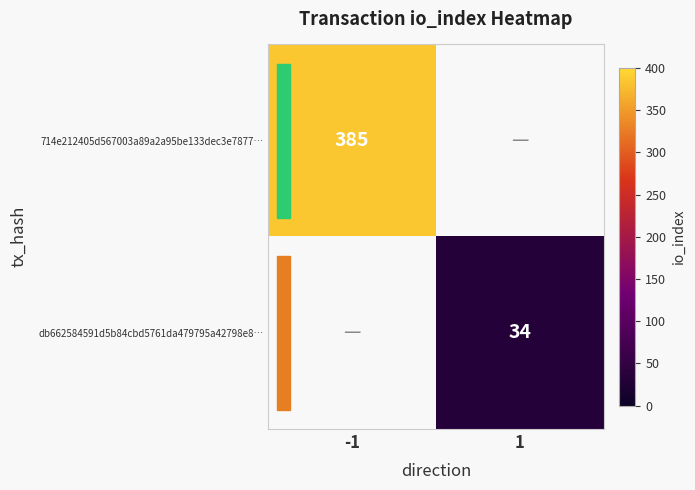

The db662584591d5b84cbd5761da479795a42798e8… series shows 56 at 1. True or false?

False